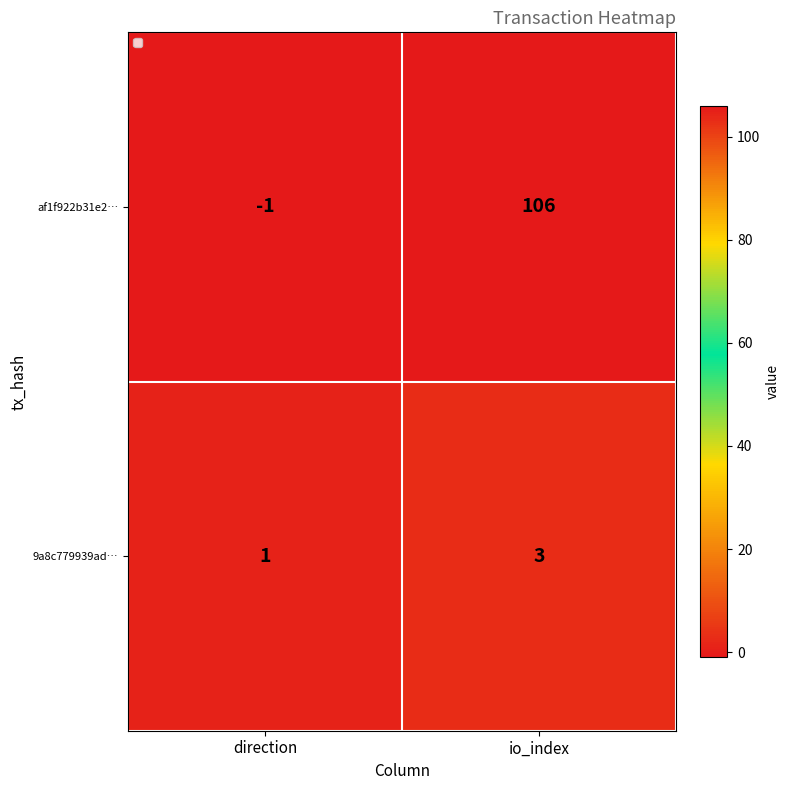

The af1f922b31e2… series shows 0 at direction. True or false?

False